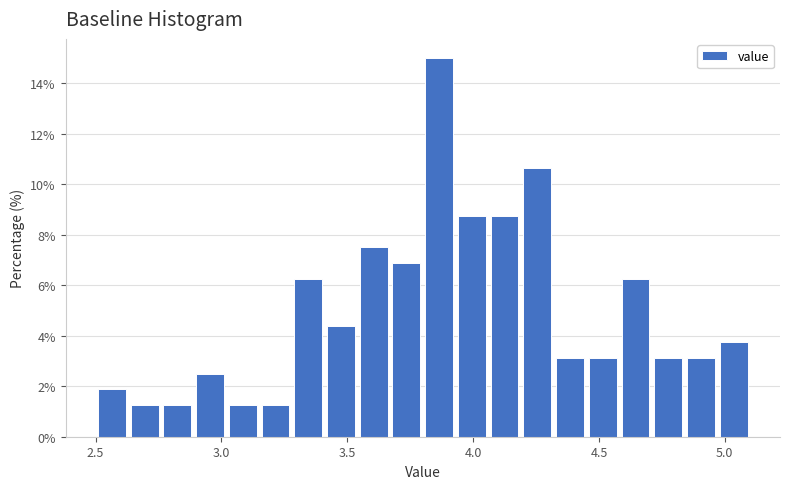

Around what value on the x-axis is the tallest bar? Give the approximate position of its centre, as read against the axis.

3.85